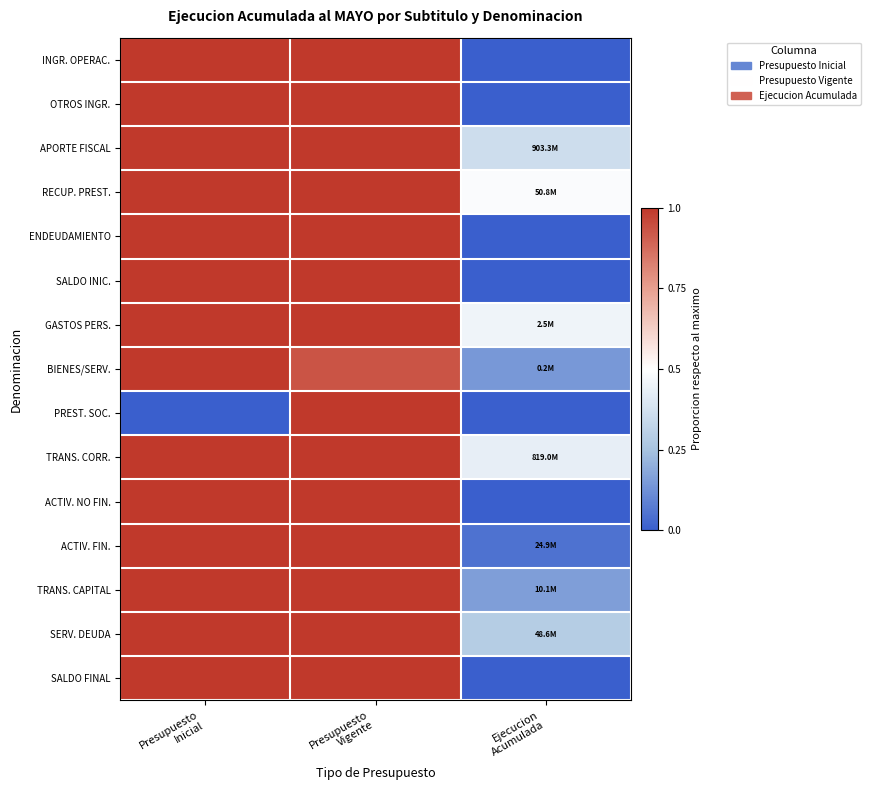

List the series in order of their peak value, highest first.

INGR. OPERAC., OTROS INGR., APORTE FISCAL, RECUP. PREST., ENDEUDAMIENTO, SALDO INIC., GASTOS PERS., BIENES/SERV., PREST. SOC., TRANS. CORR., ACTIV. NO FIN., ACTIV. FIN., TRANS. CAPITAL, SERV. DEUDA, SALDO FINAL